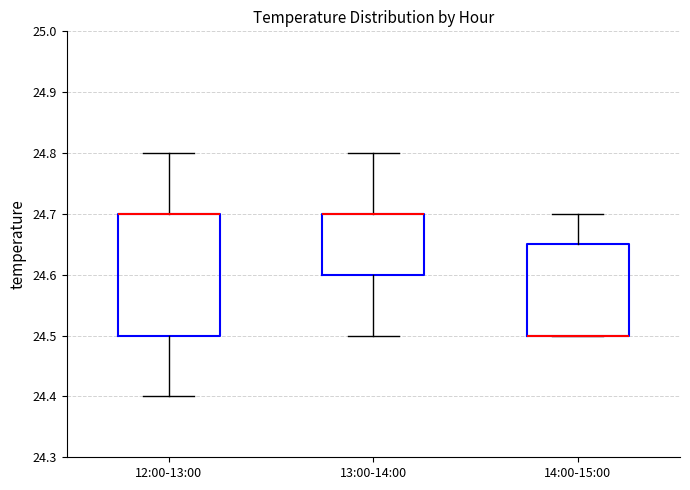

Reading left to right, read every box against the y-axis: the position of its median line, the range the box covers, and the ends of its whiskers. The values are not printed on the chart, so give them approximately, as read against the axis.

12:00-13:00: median 24.70 (drawn on the box's upper edge), box 24.50 to 24.70, whiskers 24.40 to 24.80
13:00-14:00: median 24.70 (drawn on the box's upper edge), box 24.60 to 24.70, whiskers 24.50 to 24.80
14:00-15:00: median 24.50 (drawn on the box's lower edge), box 24.50 to 24.65, whiskers 24.50 to 24.70